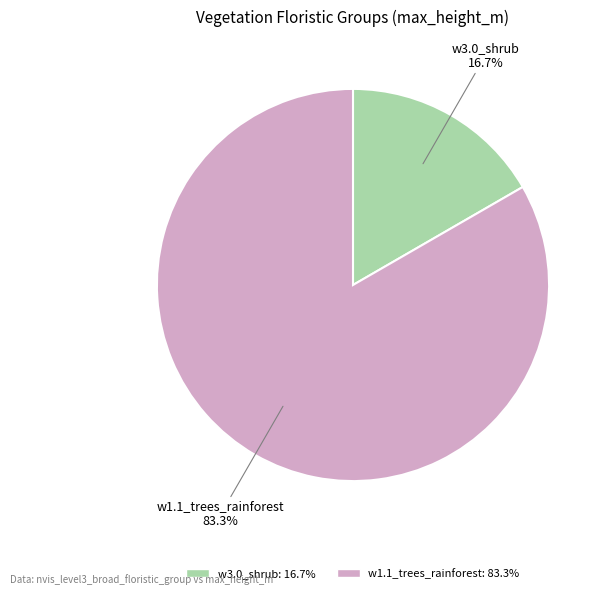

What is the total percentage of w1.1_trees_rainforest and w3.0_shrub?

100.0%